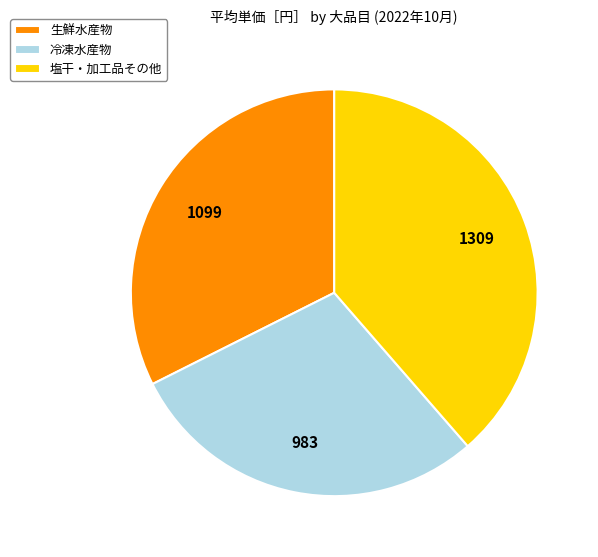

Do 冷凍水産物 and 生鮮水産物 together represent more than half of the pie?

Yes